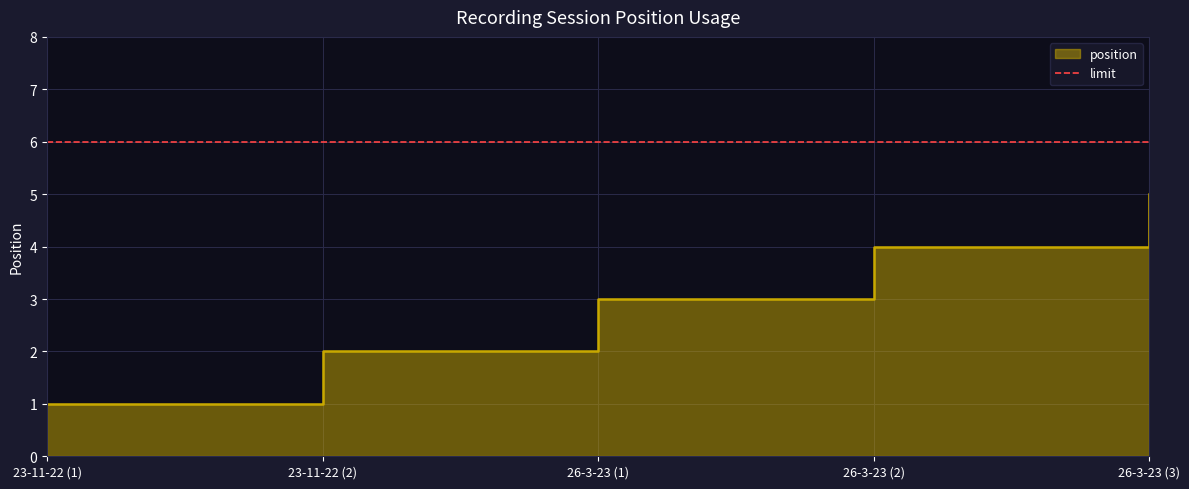

Between 23-11-22 (2) and 26-3-23 (3), which is larger?

26-3-23 (3)